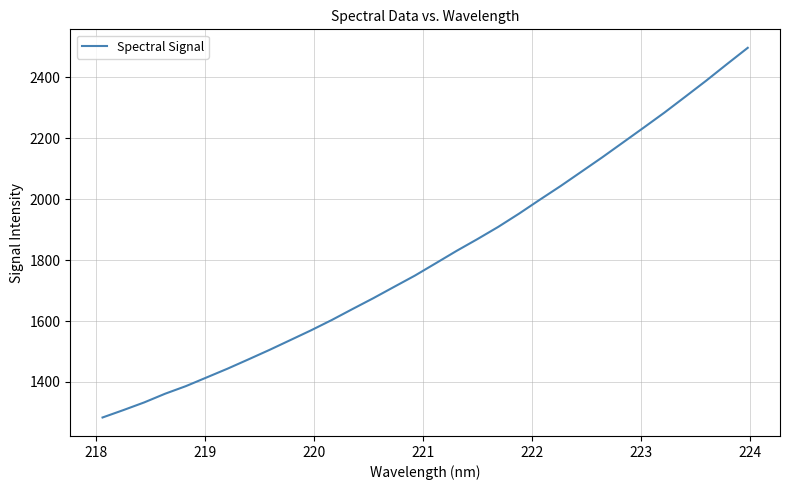

How many values are below 1789?

16